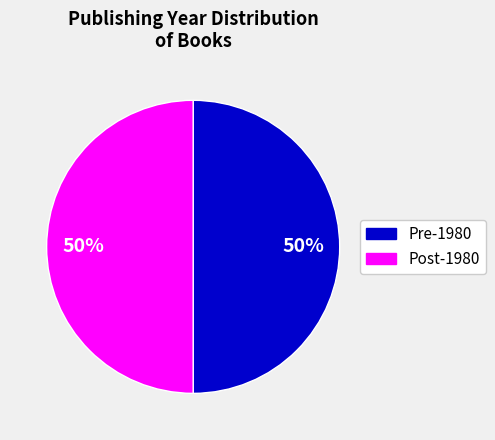

Count the number of slices in the pie.

2